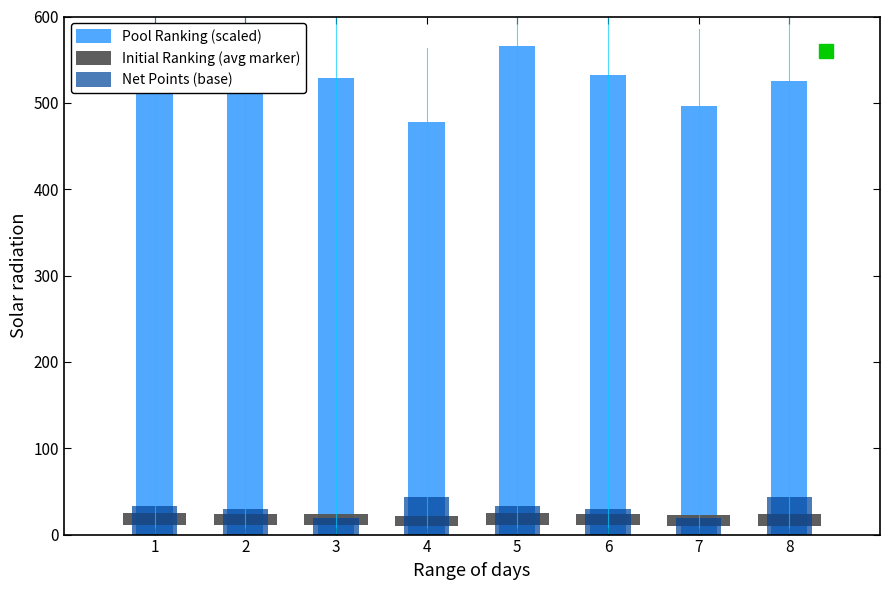

Which series has the largest range (max minus min)?

Pool Ranking (scaled)